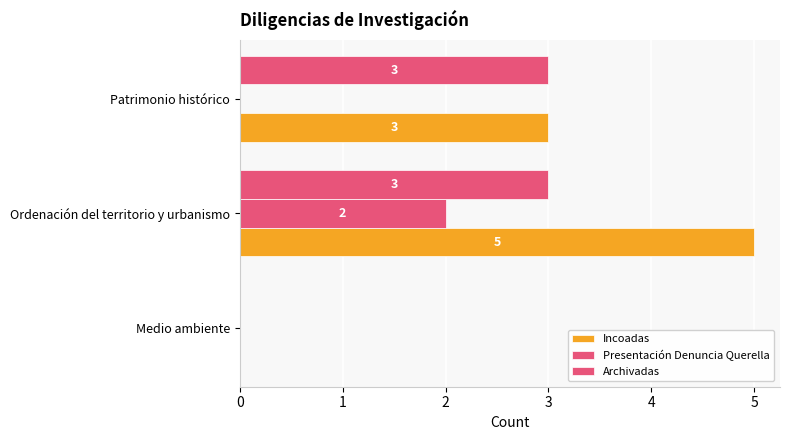

What is the average value of the Presentación Denuncia Querella series?

1